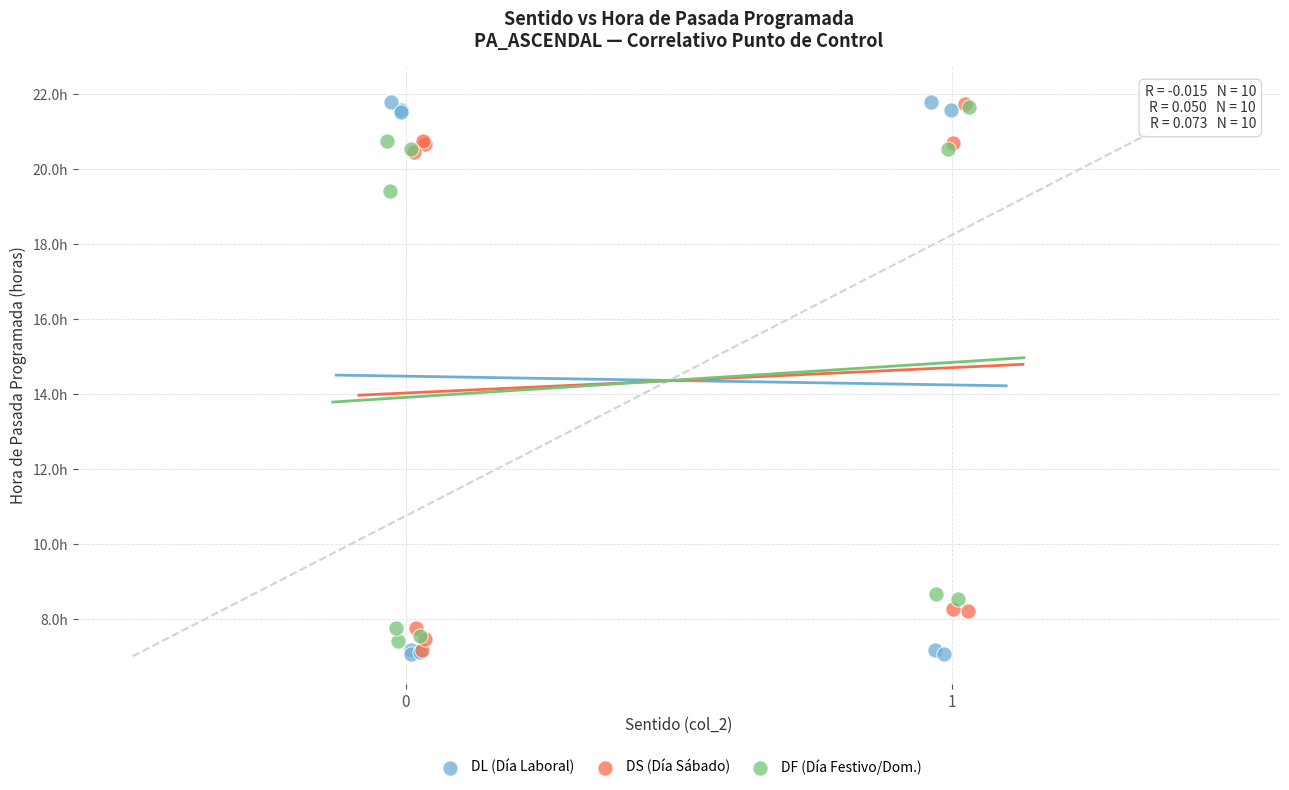

What are all the series names shown in the legend?

DL (Día Laboral), DS (Día Sábado), DF (Día Festivo/Dom.)